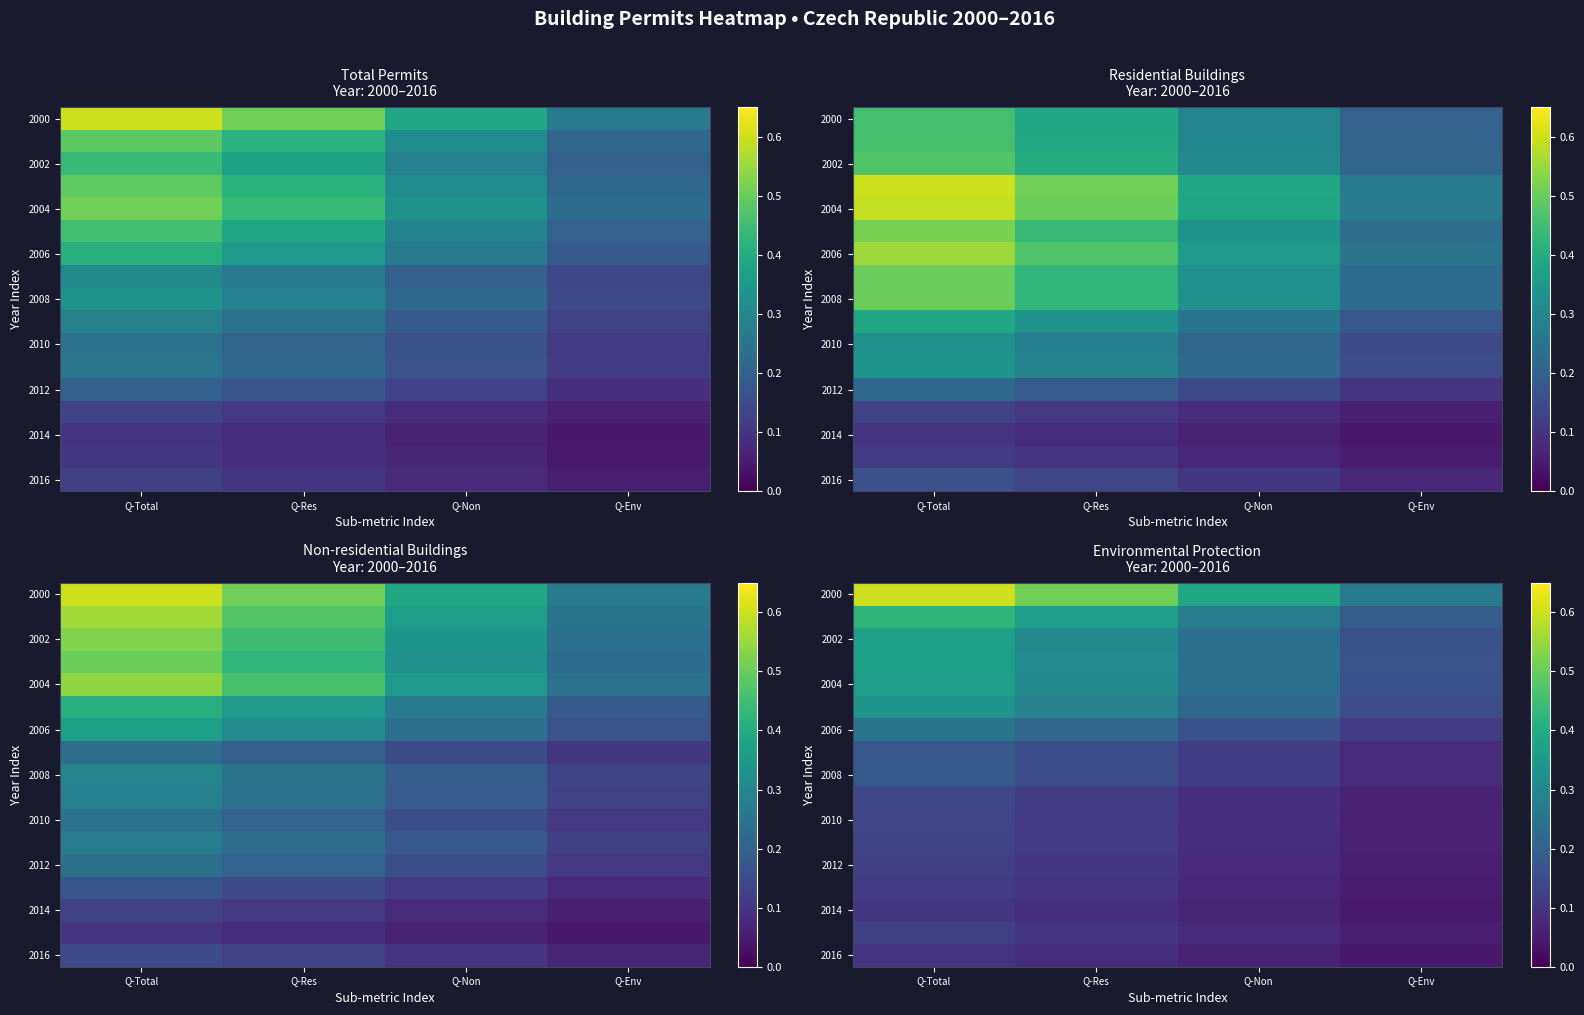

Which series has the largest total across all categories?

2000